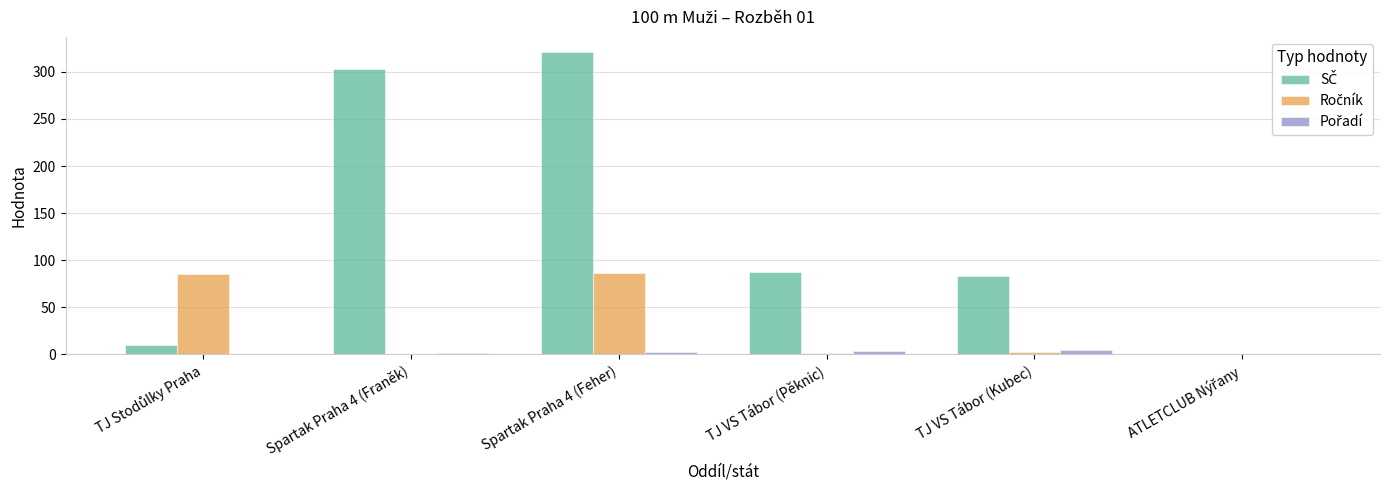

What is the total value across all series at TJ VS Tábor (Kubec)?

91